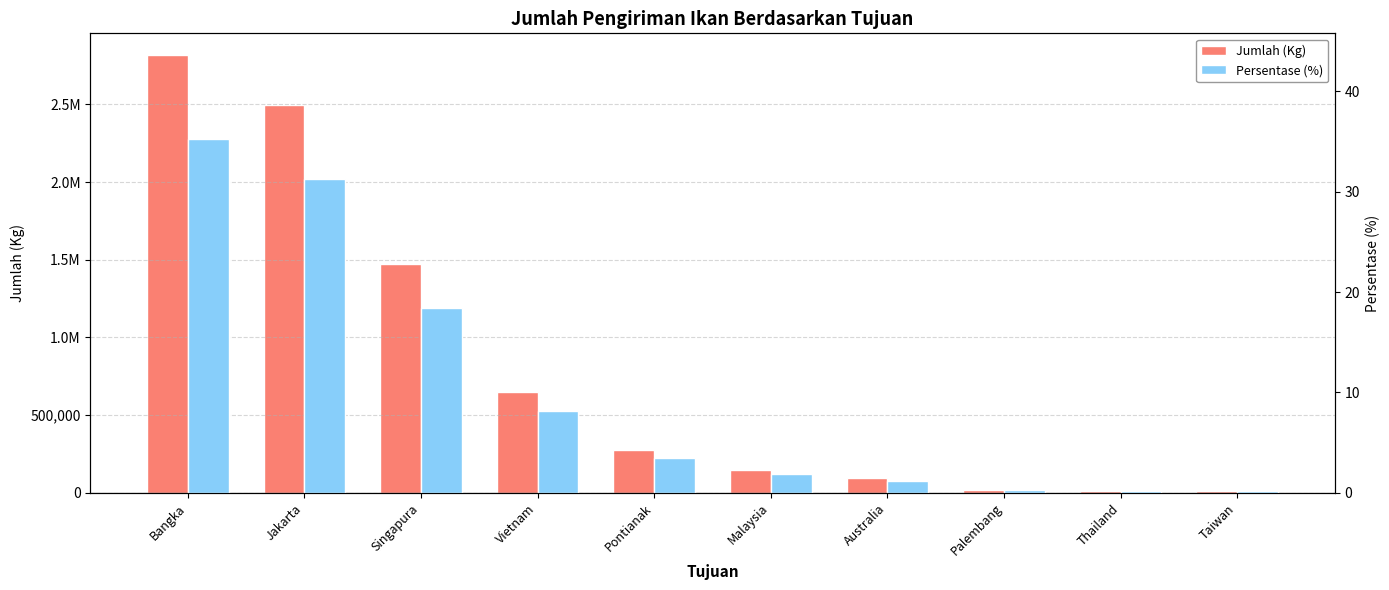

What is the difference between the maximum and second lowest values in the Persentase (%) series?

35.0